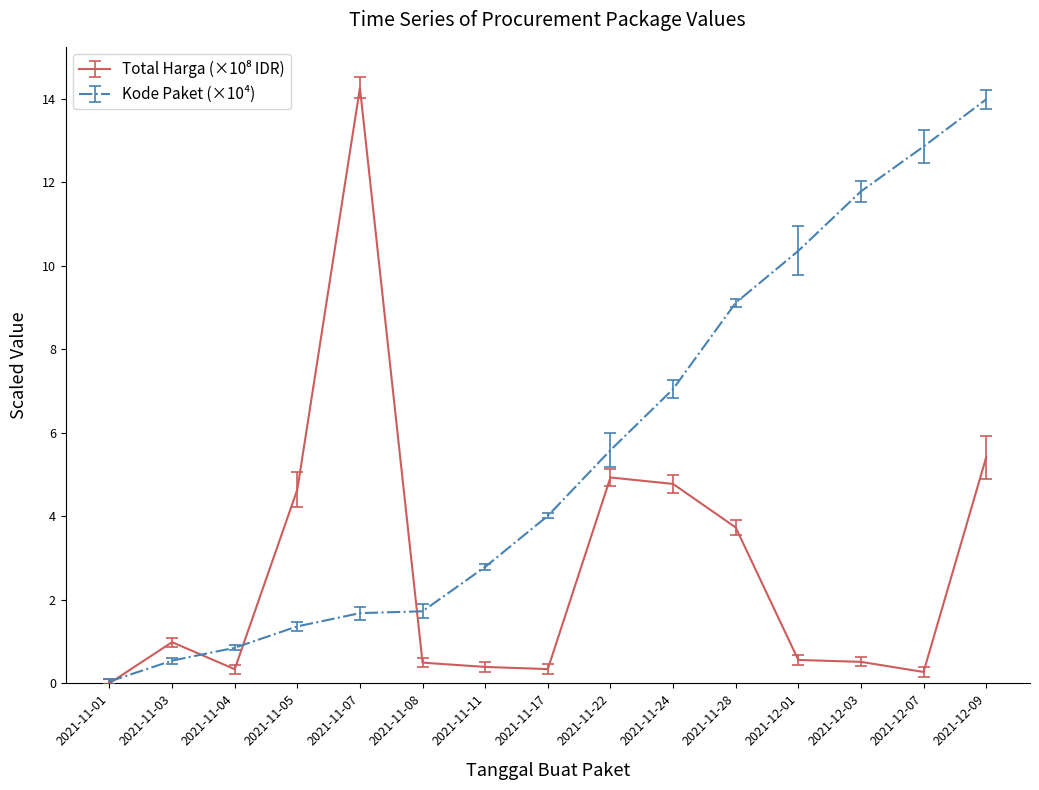

What position from the right is 2021-11-05?

12